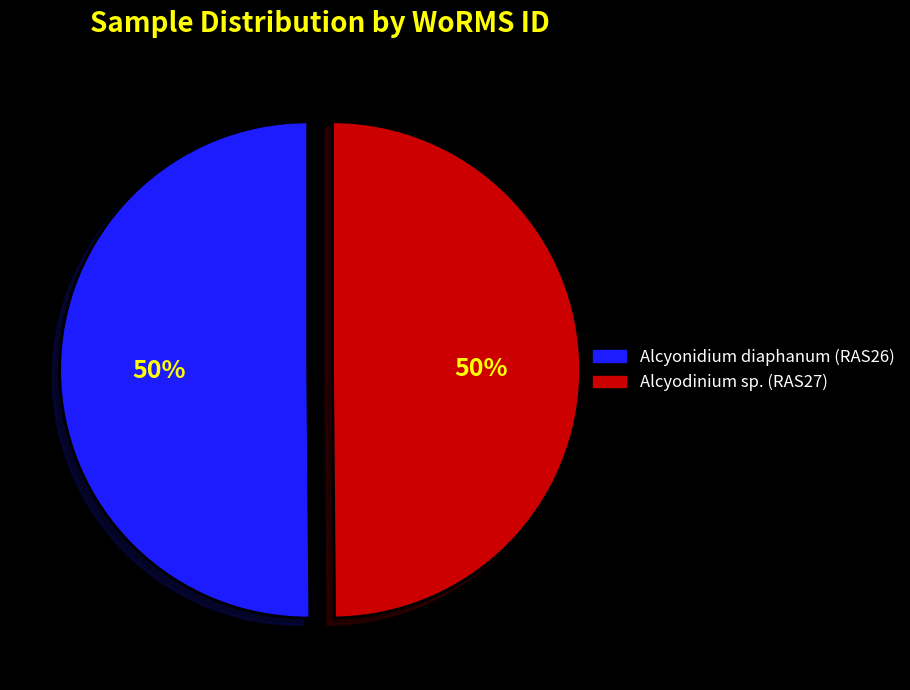

Approximately how many times larger is the value at Alcyonidium diaphanum (RAS26) compared to Alcyodinium sp. (RAS27)?

1.0